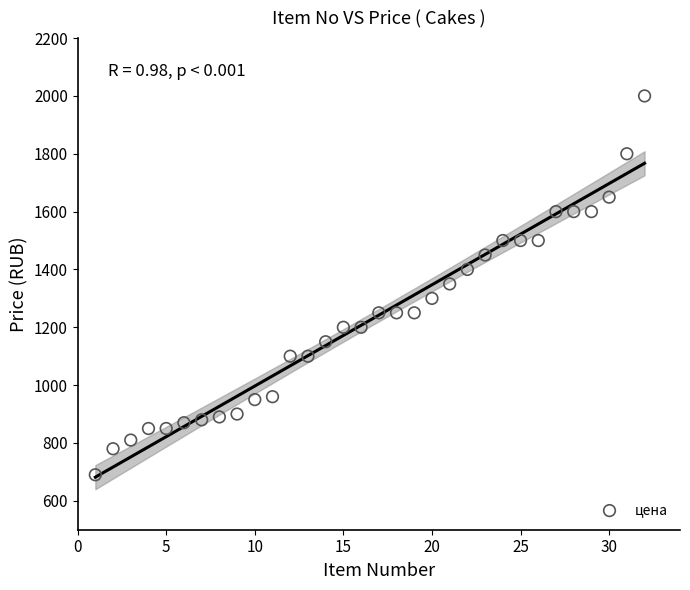

What is the range of X values (max minus min)?

31